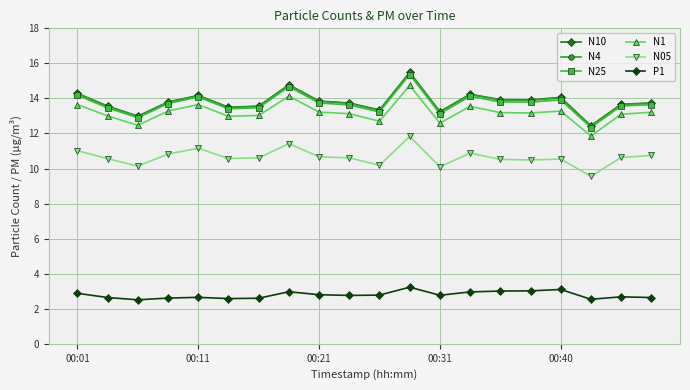

True or false: N1 and N4 intersect in this chart.

False